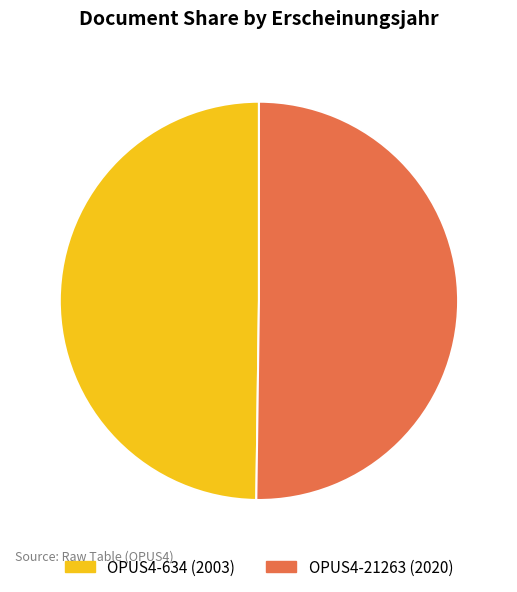

Do OPUS4-634 and OPUS4-21263 together represent more than half of the pie?

Yes